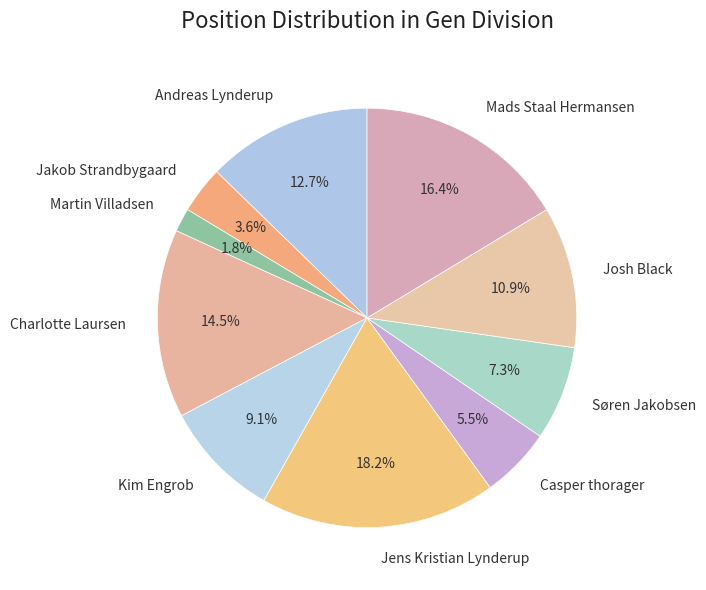

True or false: Andreas Lynderup accounts for 13% of the total.

True